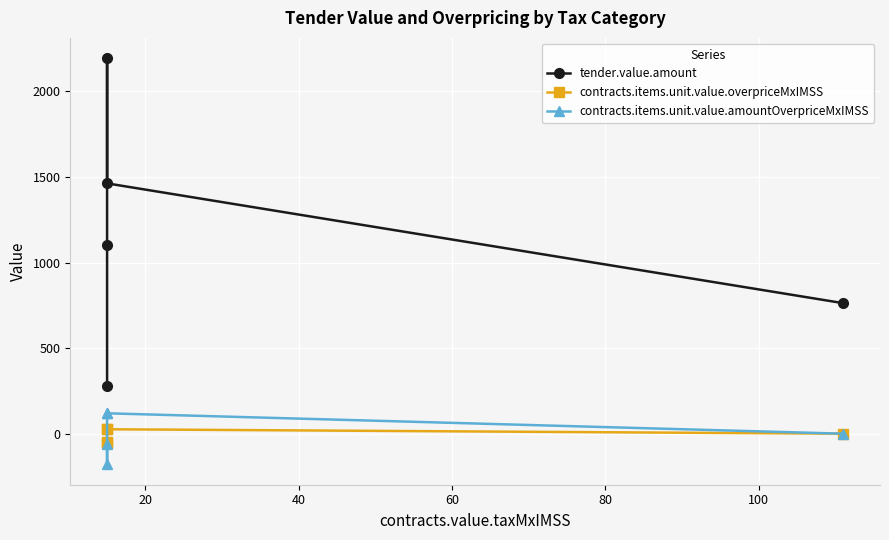

What is the minimum value shown in the chart?

-179.5